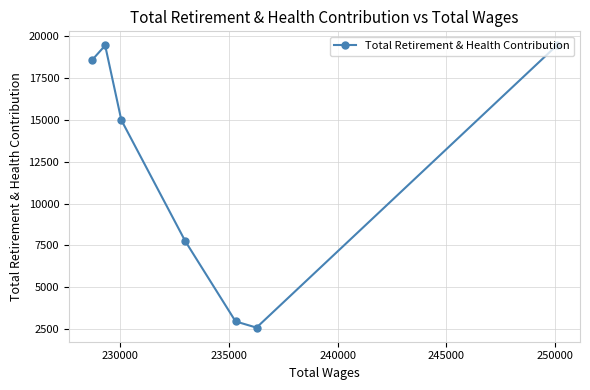

What is the value of the 6th point from the left?

2575.8